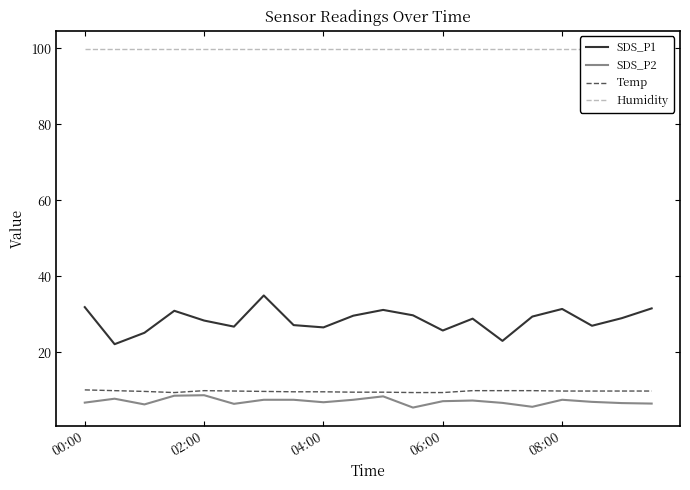

What is the value of the SDS_P1 point at the 9th from the left?

26.6